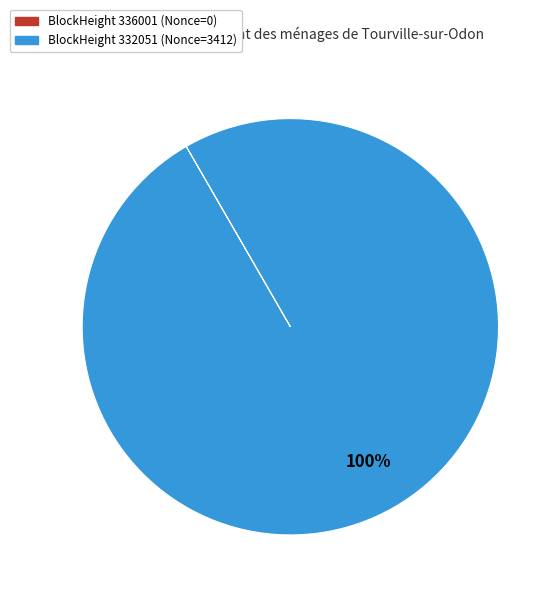

To the nearest percent, what is the difference between the largest and smallest slice percentages?

100%